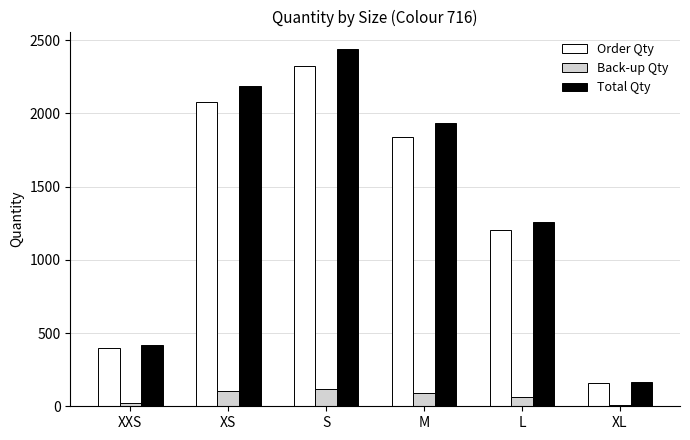

At which category does the chart reach its peak across all series?

S